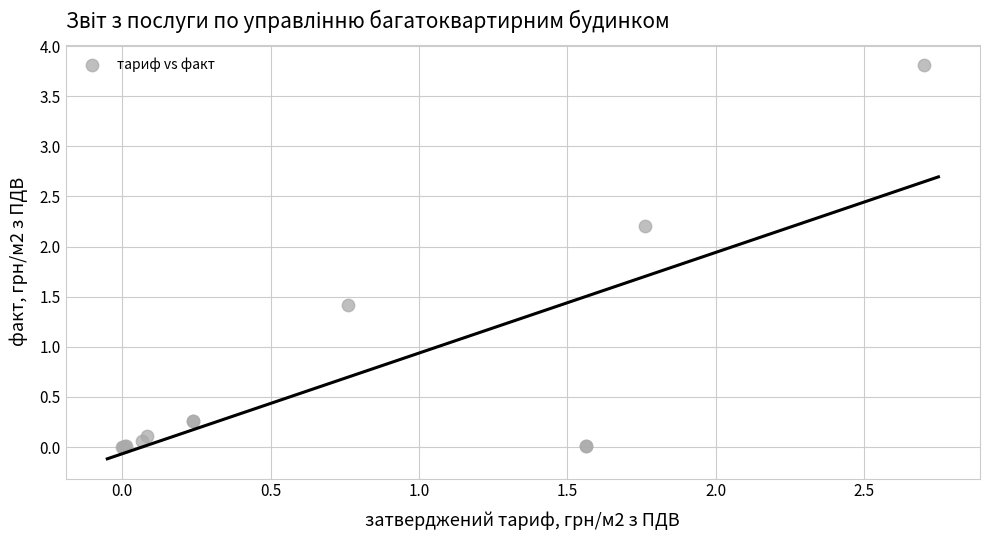

What Y value in the scatter plot is closest to 1?

1.4